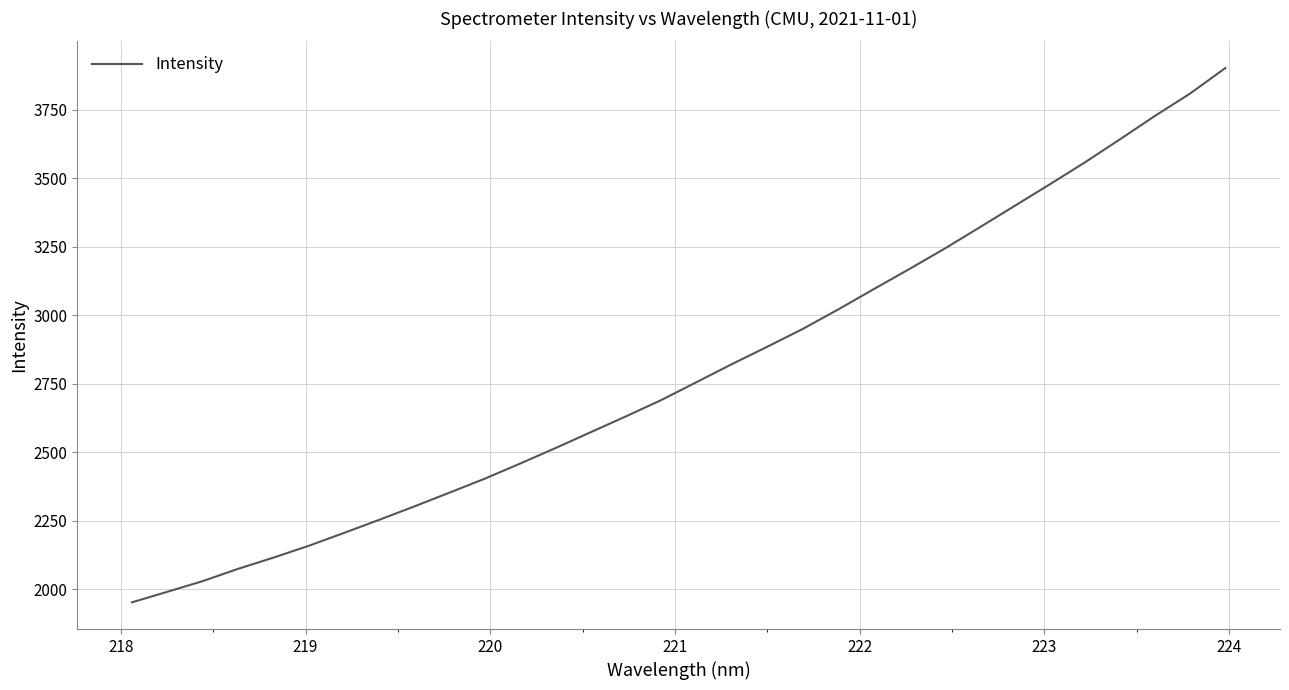

What is the difference between the maximum and minimum values?

1948.4